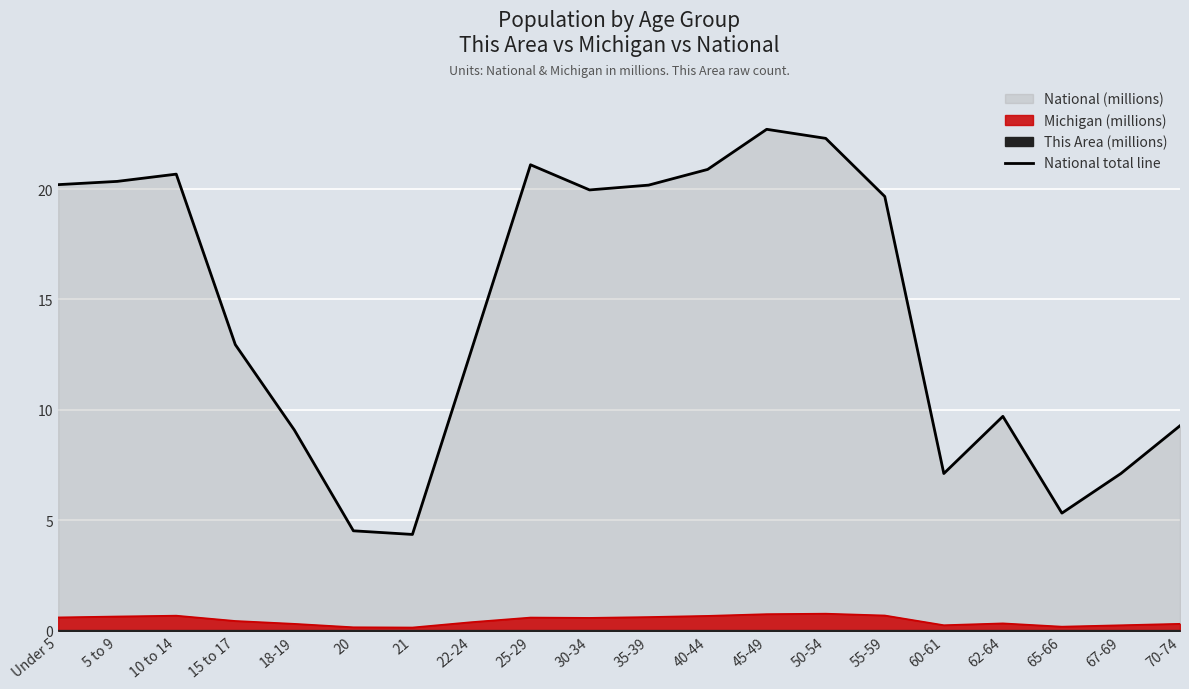

What is the change in value from 25-29 to 65-66?

-15.8